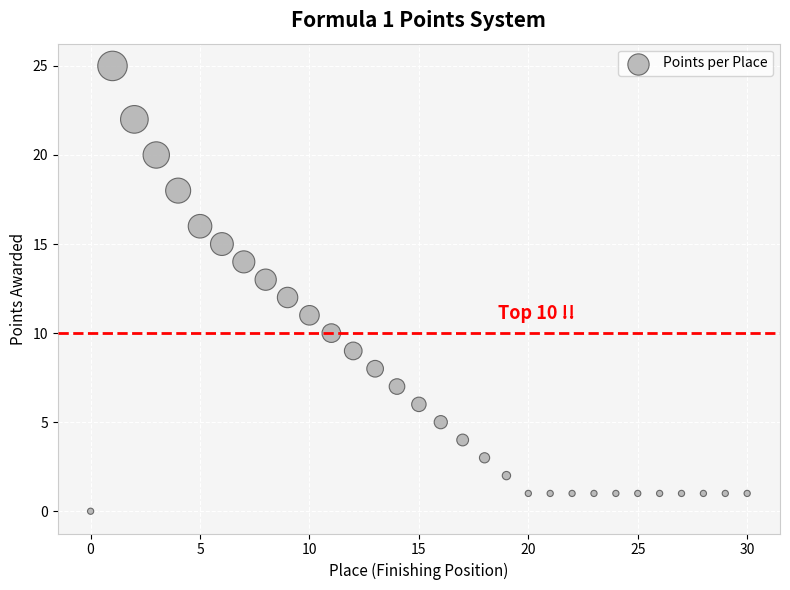

What is the range of Y values (max minus min)?

25